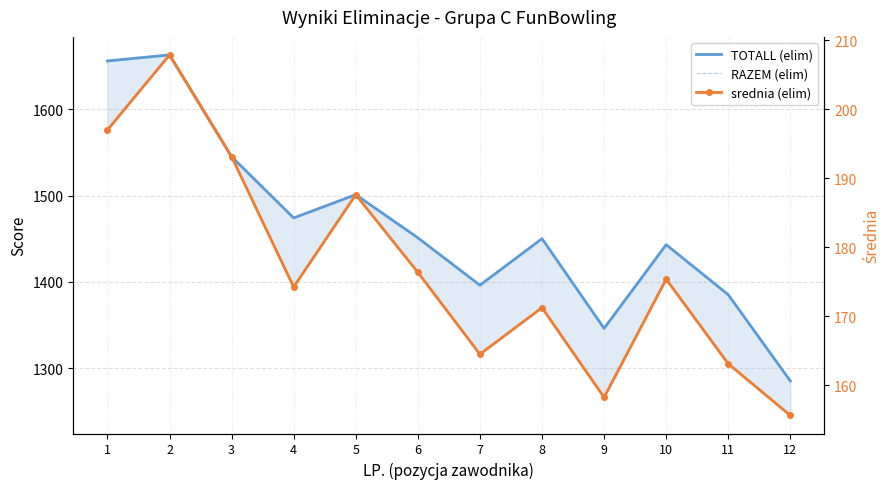

Which category has the lowest value in the srednia (elim) series?

12